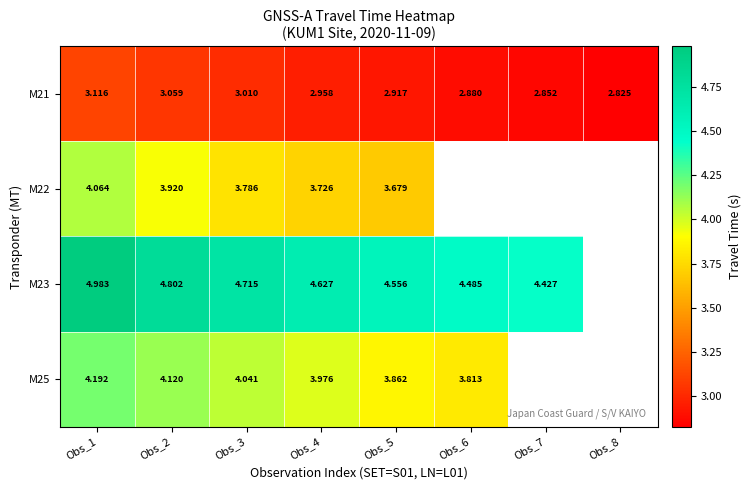

At which category is the sum across all series the highest?

Obs_1